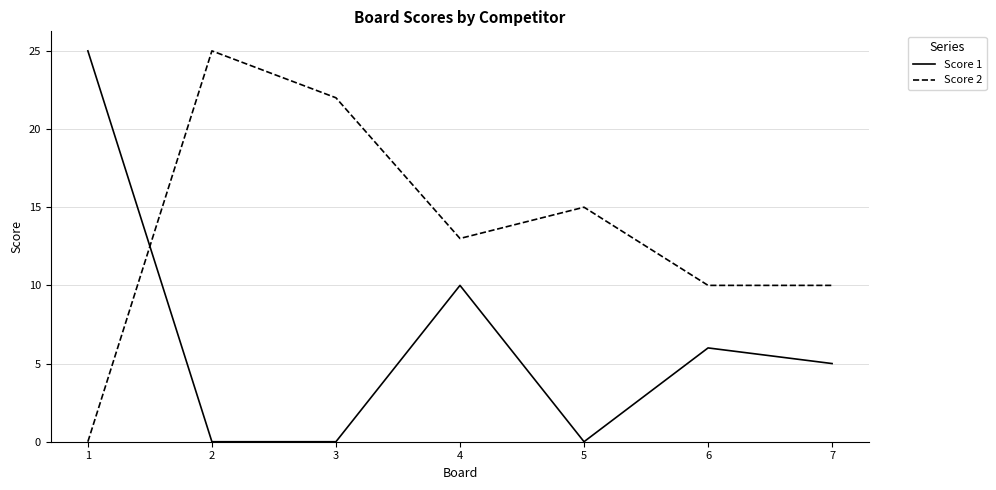

At which label does Score 2 reach its minimum?

1